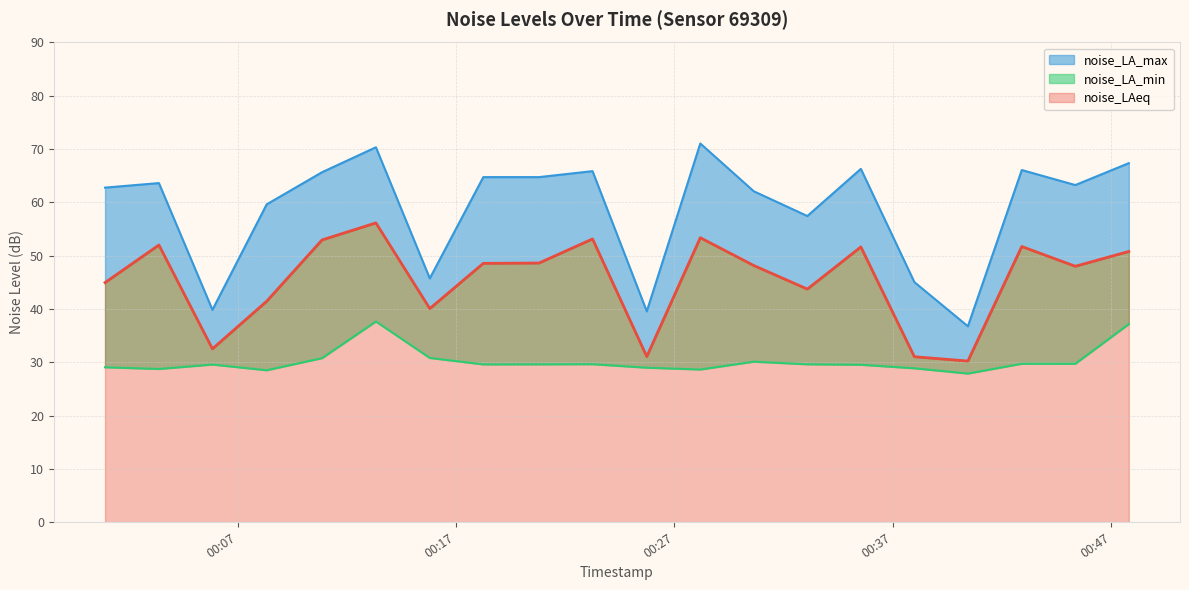

Which series changed the most between 2023-04-05T00:13:20 and 2023-04-05T00:23:15?

noise_LA_min